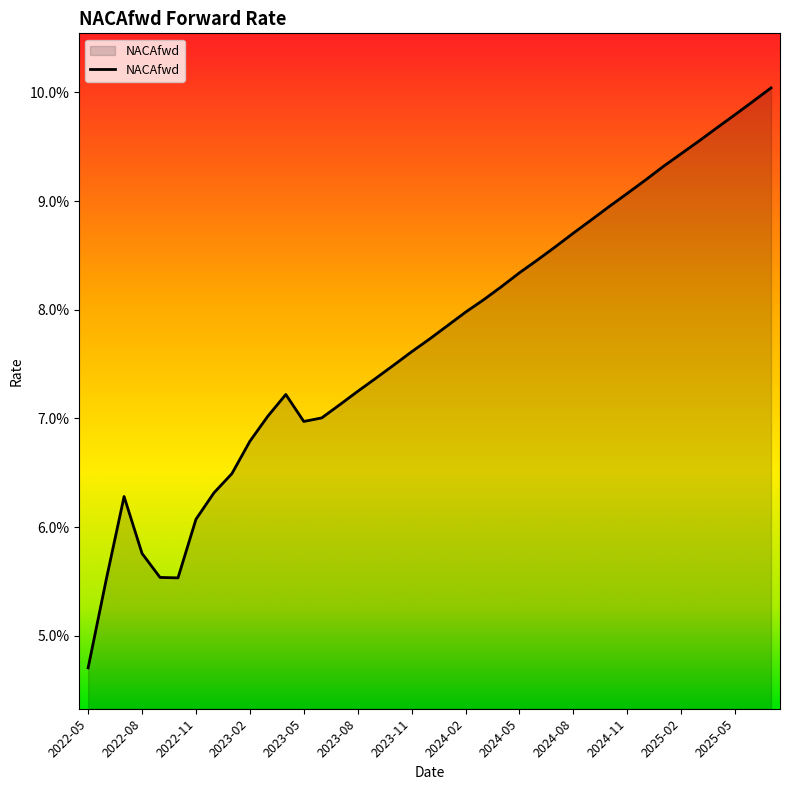

Does the chart display data point markers on the line(s)?

No